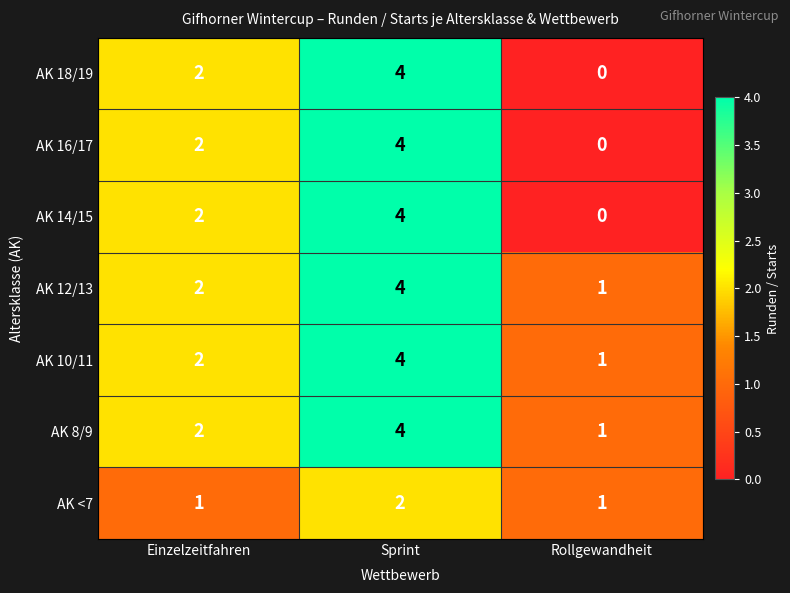

Rank the categories by AK 16/17 value from highest to lowest.

Sprint, Einzelzeitfahren, Rollgewandheit